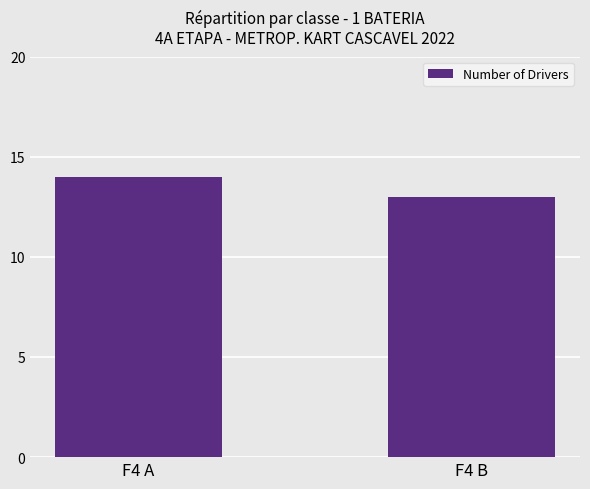

How many distinct data groups are displayed?

1